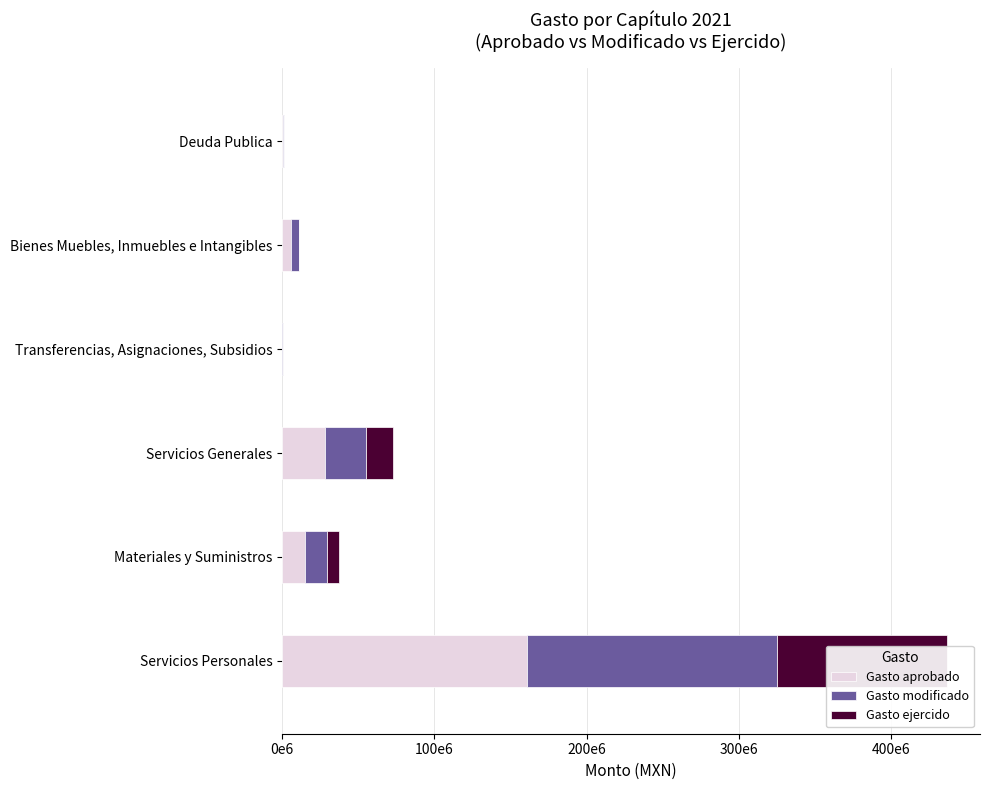

Reading left to right, transcribe all the data shown in this chart.

Gasto aprobado: 160996454.0	15000000.0	28000000.0	200000.0	5520000.0	500000.0
Gasto modificado: 163860873.2	14500000.0	27000000.0	200000.0	5524493.9	500000.0
Gasto ejercido: 111425091.0	7800000.0	17500000.0	11750.0	171759.6	0.0